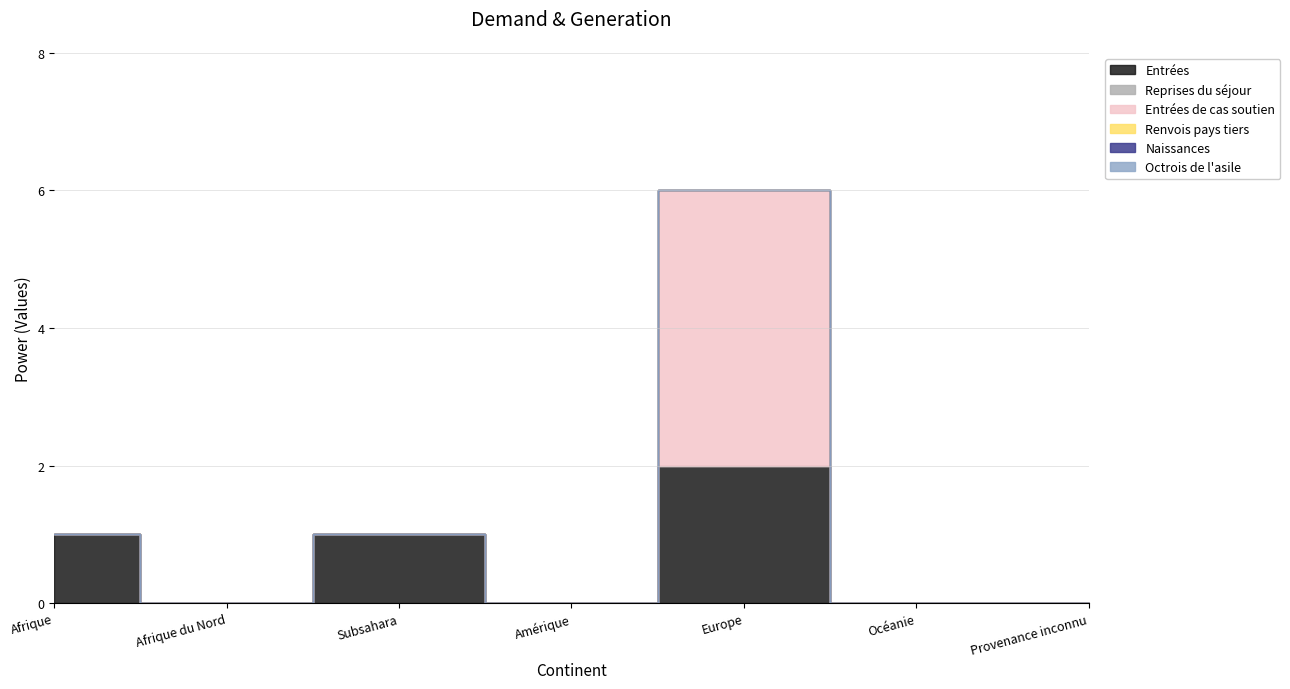

At which label is Reprises du séjour closest to 0?

Afrique